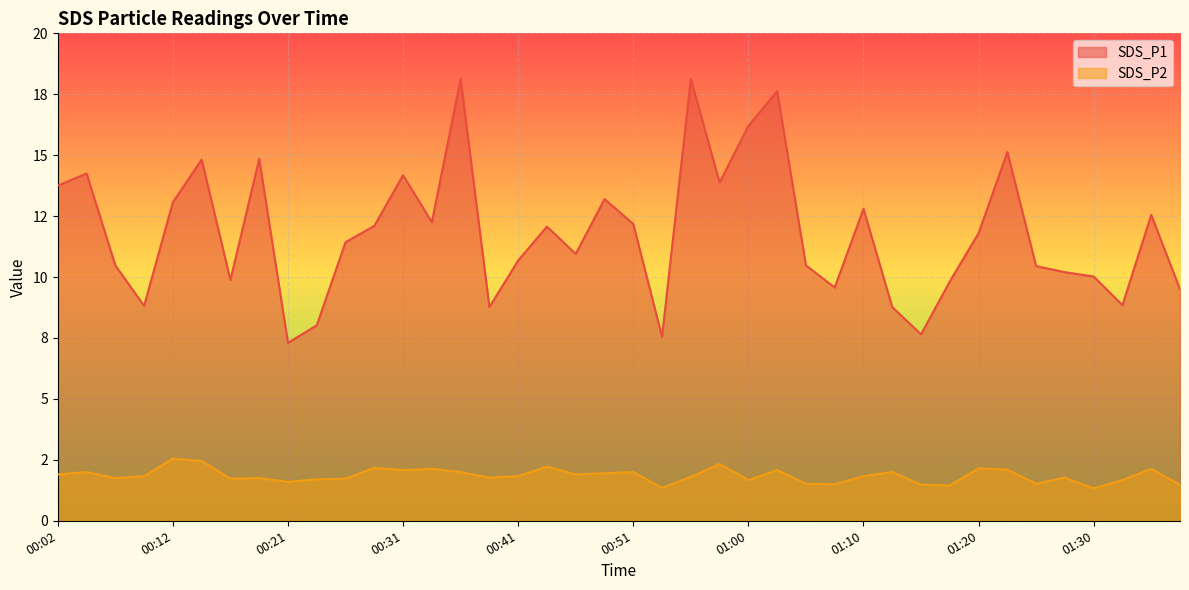

At which category does SDS_P1 reach its first local valley?

00:09